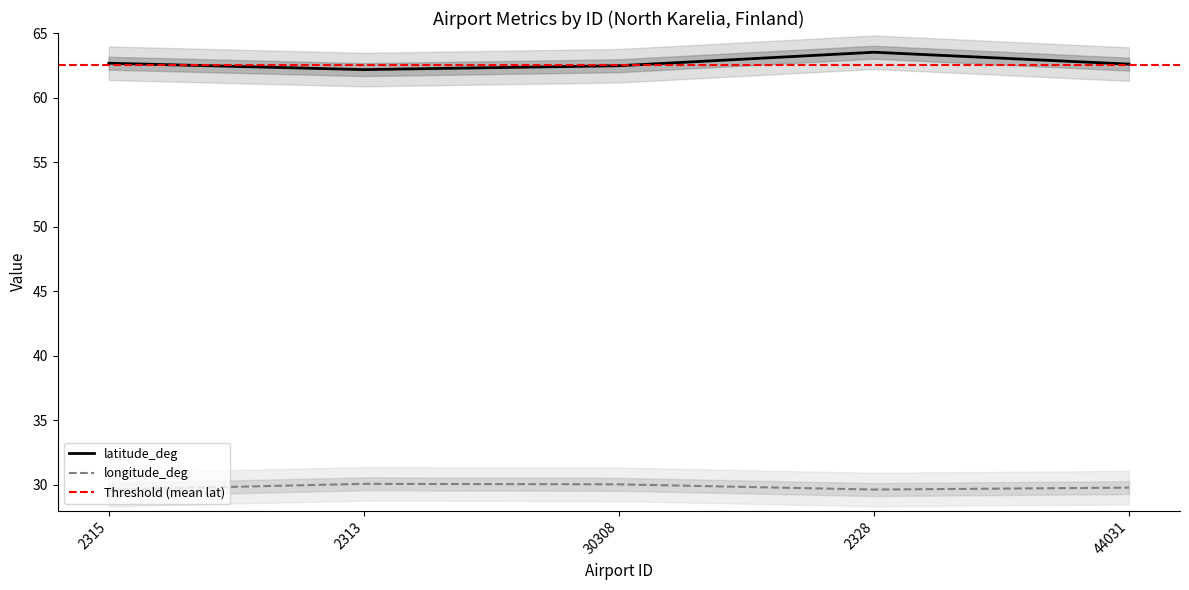

List the series in order of their overall mean, highest first.

latitude_deg, longitude_deg